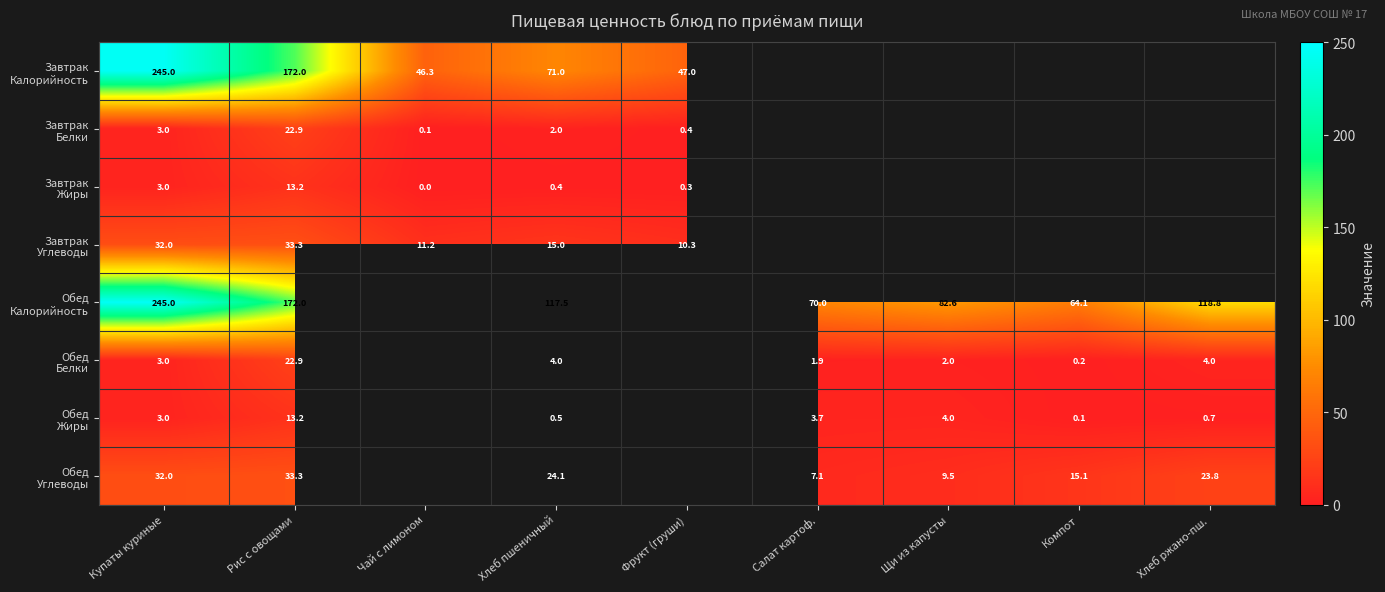

Which series changed the most between Щи из капусты and Хлеб ржано-пш.?

Обед Калорийность